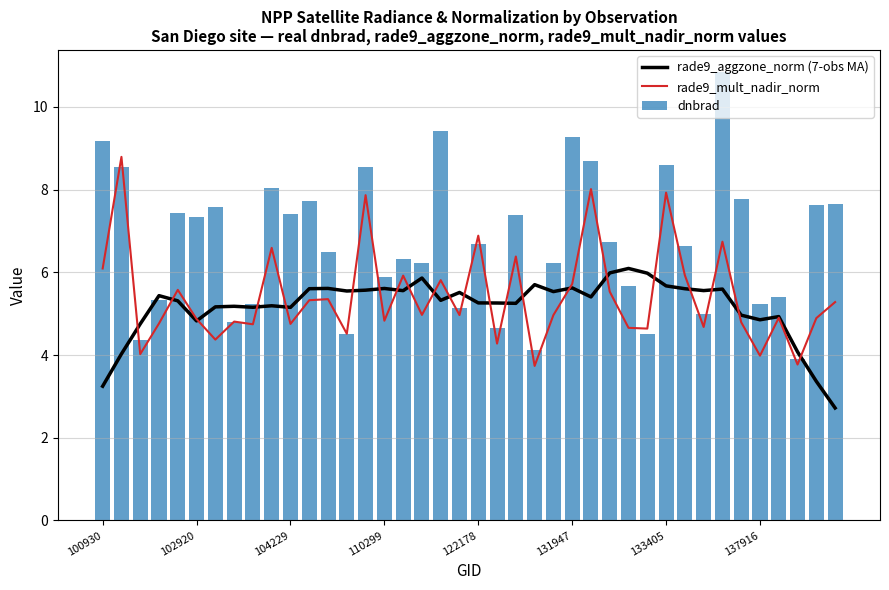

What is the lowest value of the rade9_aggzone_norm (7-obs MA) series?

2.7